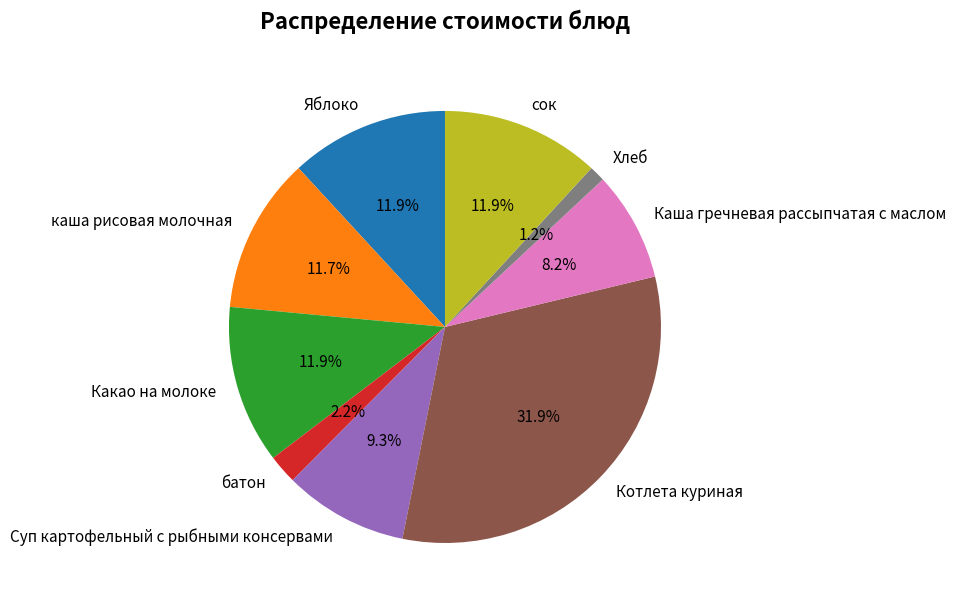

Is there a majority slice in this chart?

No